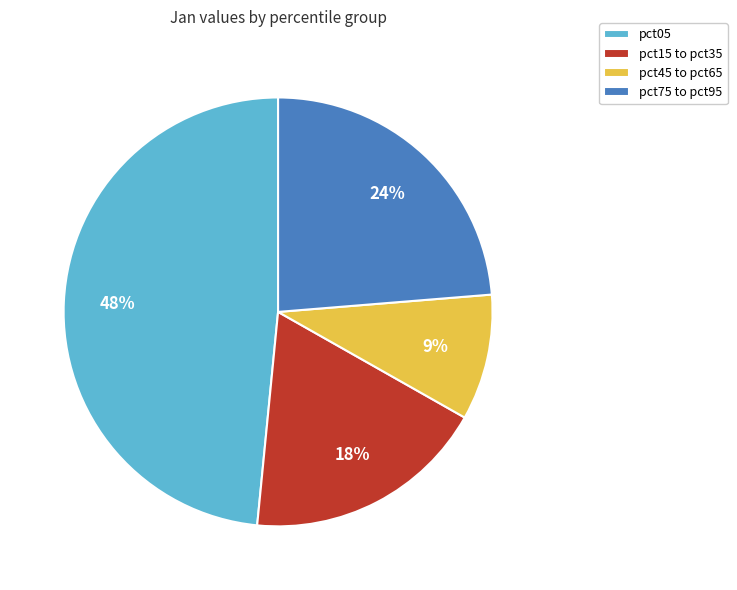

What percentage is the pct15 to pct35 slice, to the nearest percent?

18%